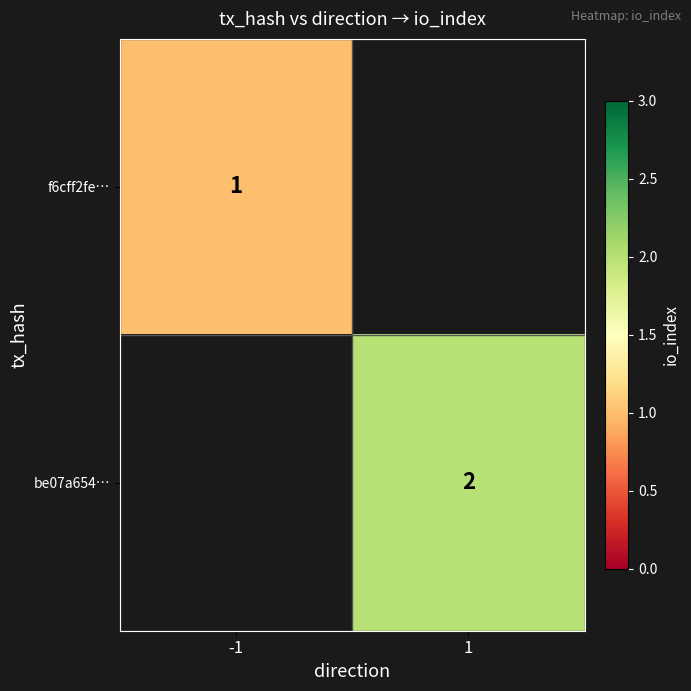

Count the number of categories in the chart.

2